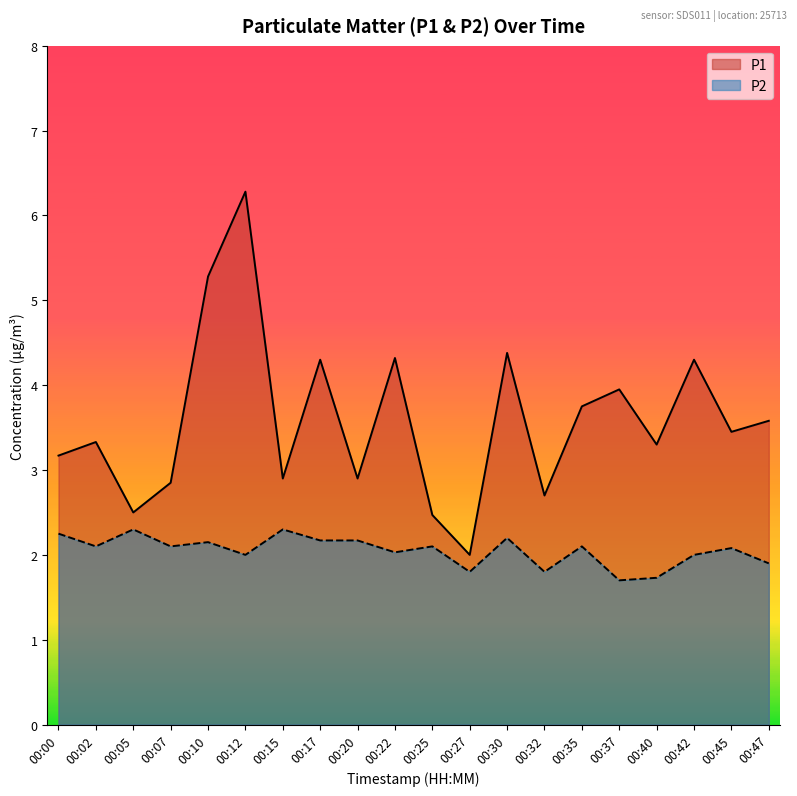

Rank the series by their maximum value, from lowest to highest.

P2, P1